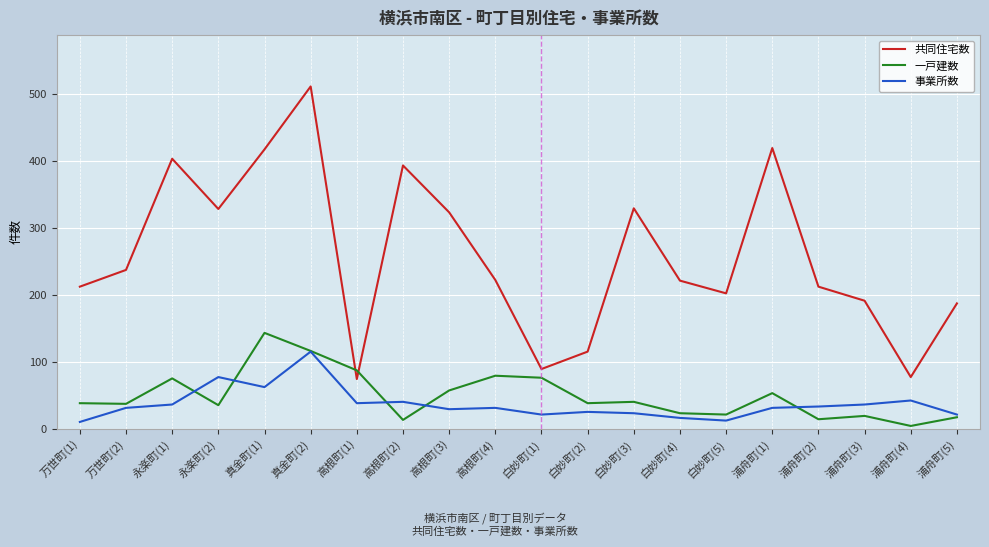

List the series in order of their peak value, highest first.

共同住宅数, 一戸建数, 事業所数